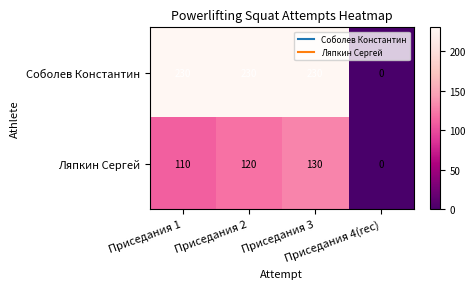

Which series has the largest total across all categories?

Соболев Константин